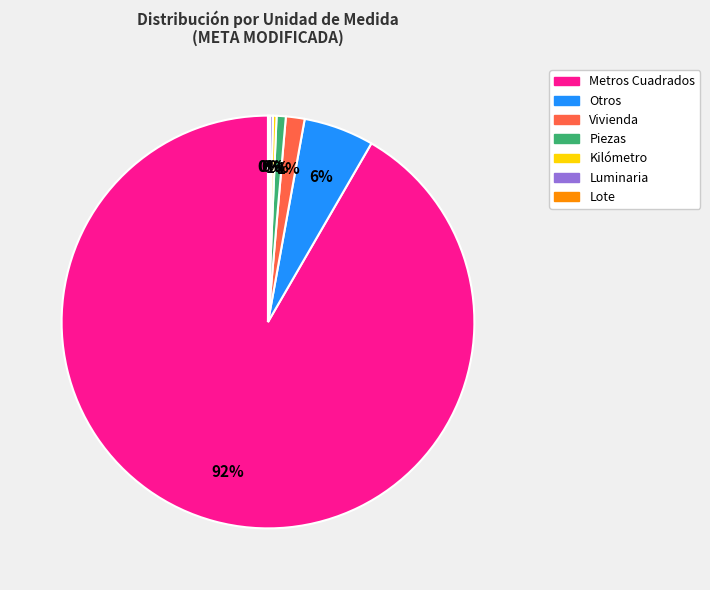

Does Metros Cuadrados account for over 50% of the chart?

Yes